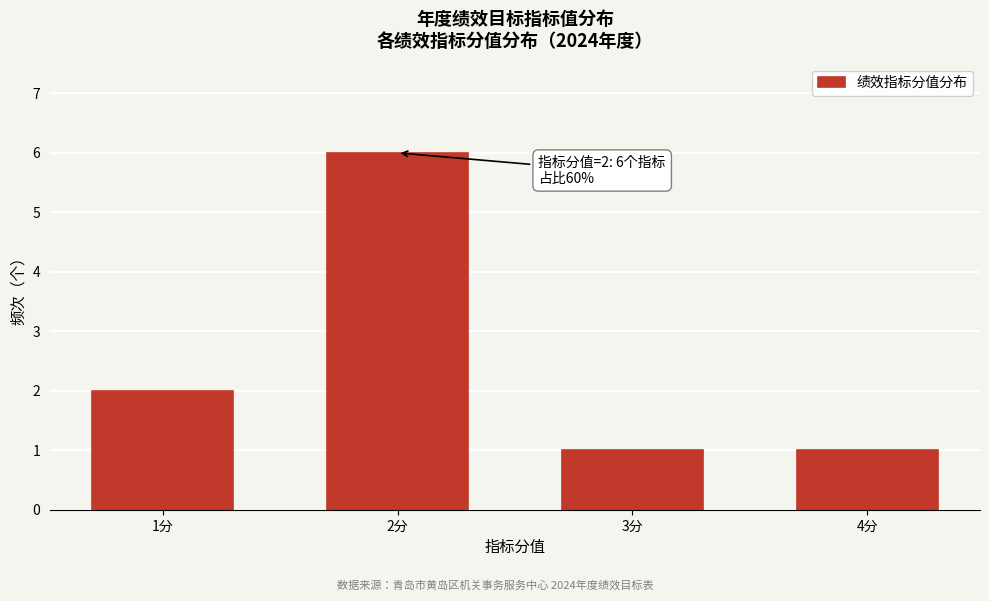

Reading right to left, transcribe all the data shown in this chart.

4分=1	3分=1	2分=6	1分=2